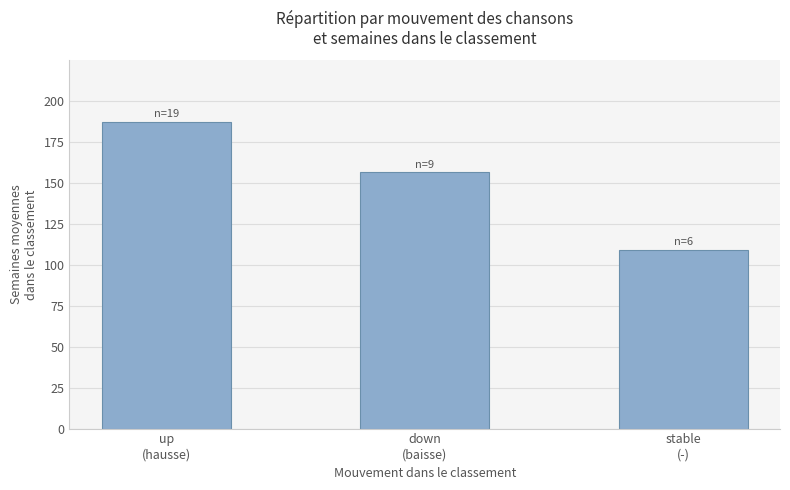

What is the minimum value shown in the chart?

109.2